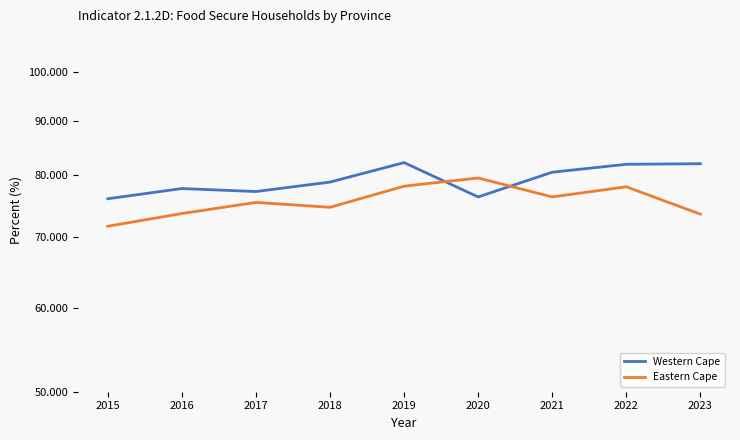

What is the value of the Eastern Cape point at the 1st from the left?

71.6